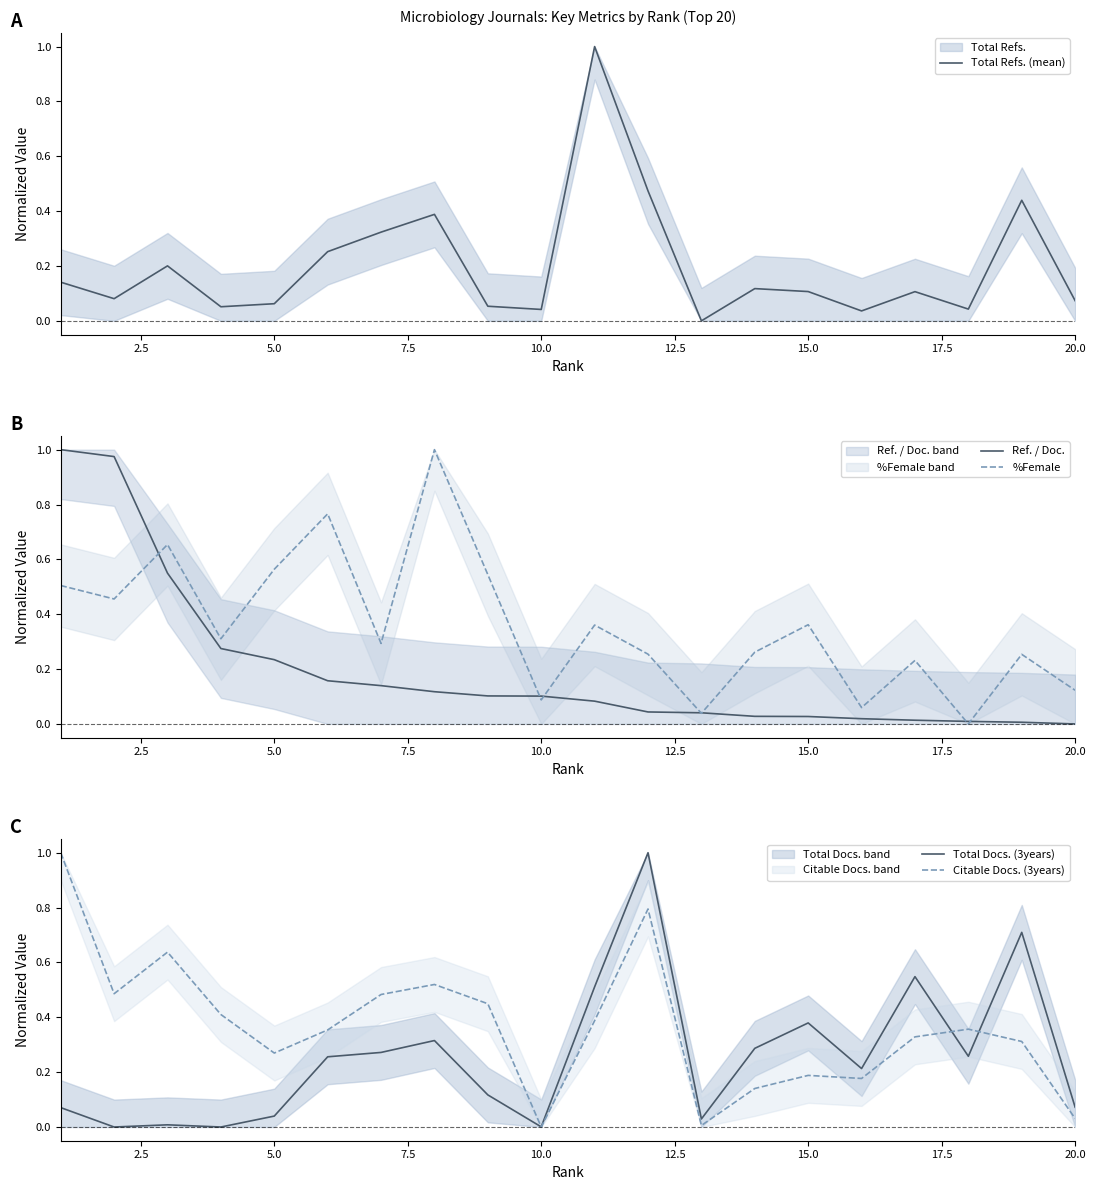

The Ref. / Doc. series shows 0.4 at 5.0. True or false?

False